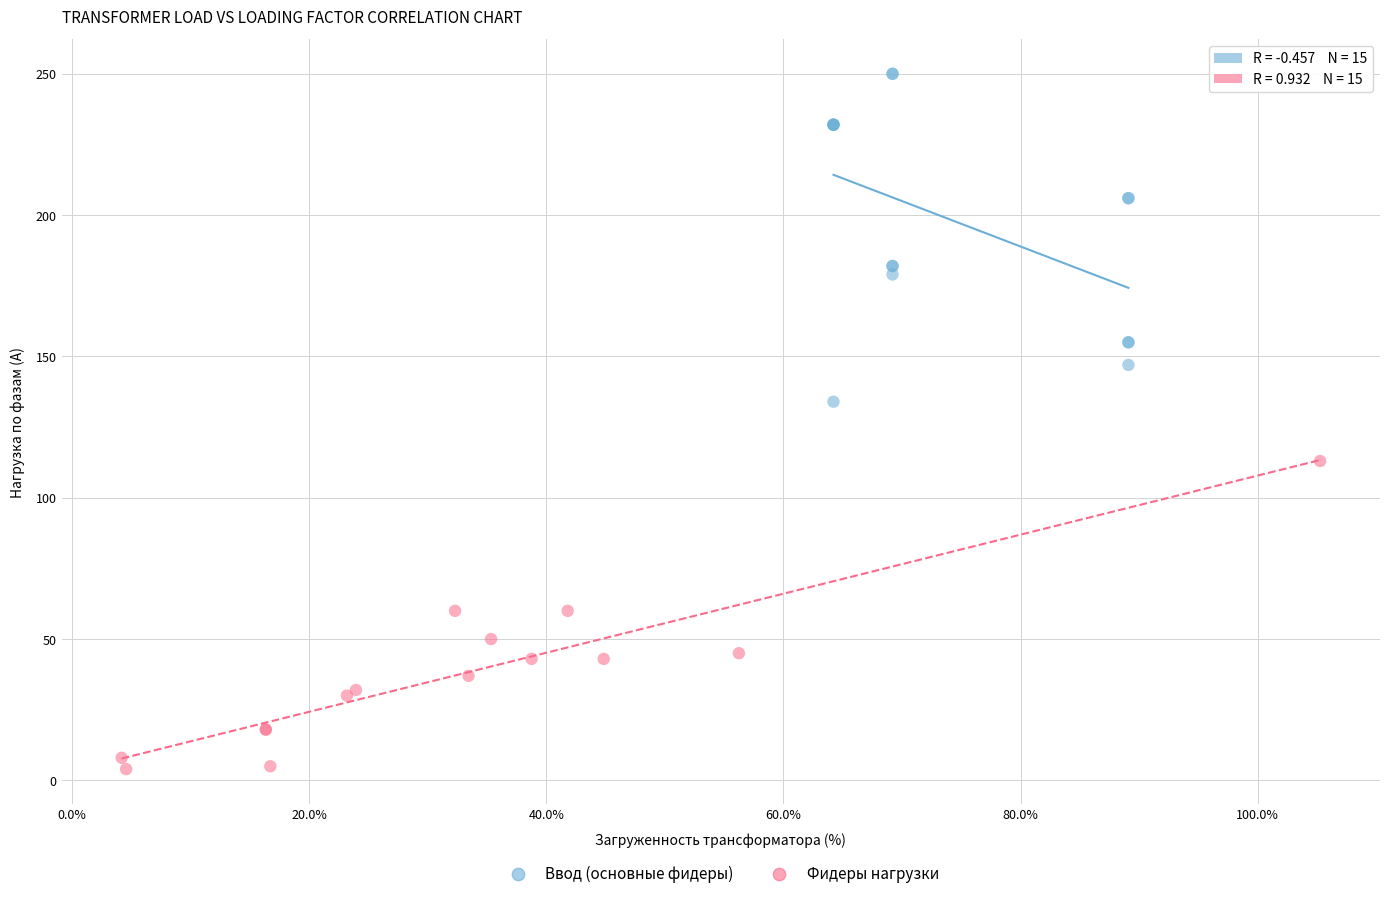

What are all the series names shown in the legend?

Ввод (основные фидеры), Фидеры нагрузки